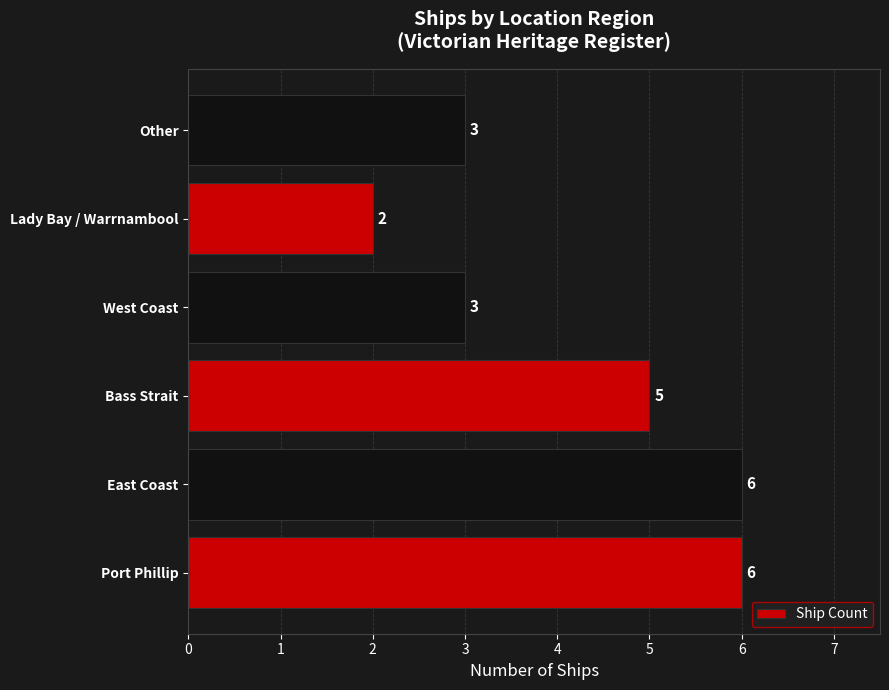

How many values are between 3 and 6?

5